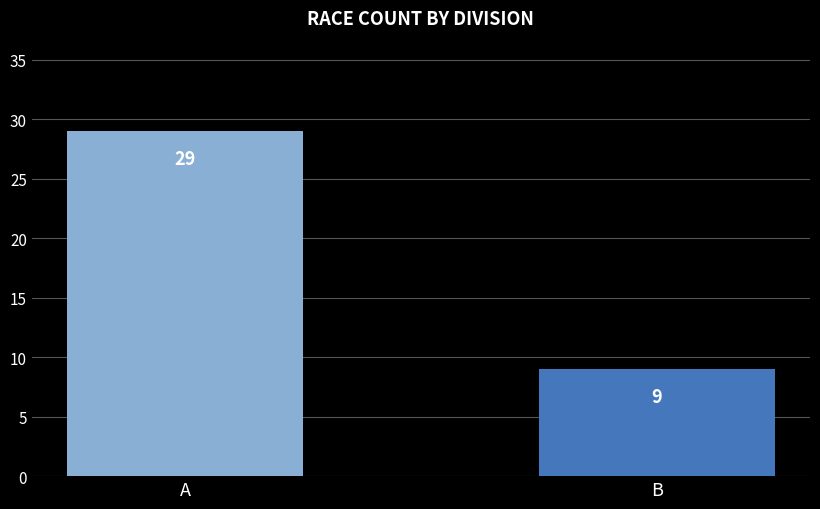

What is the difference between the maximum and minimum values?

20